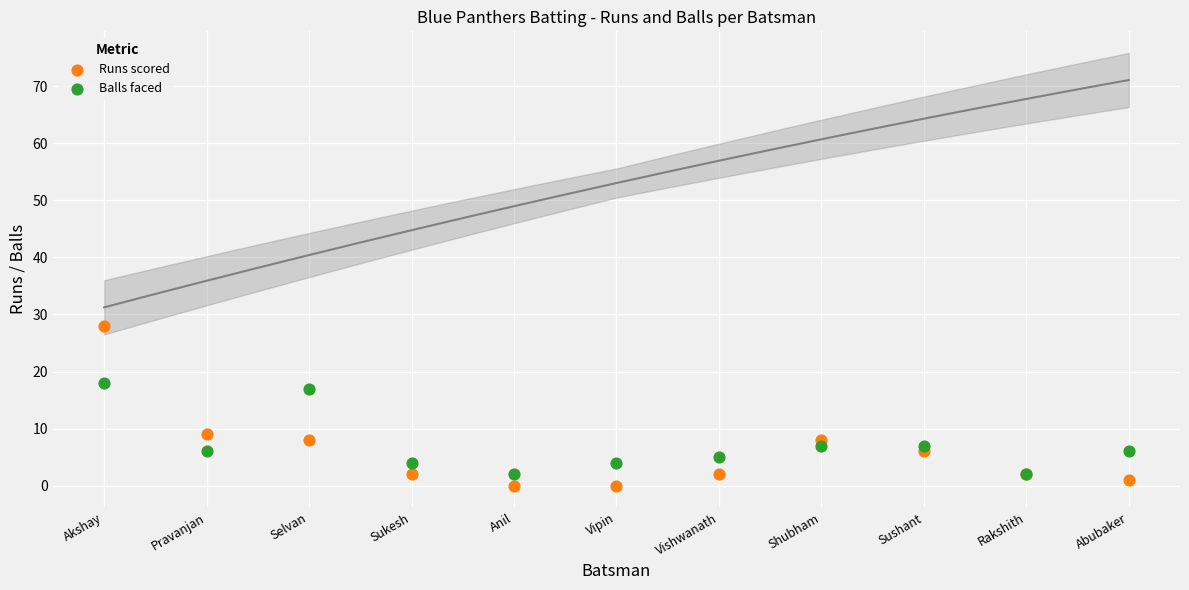

Across all series, what Y value is closest to 14?

17